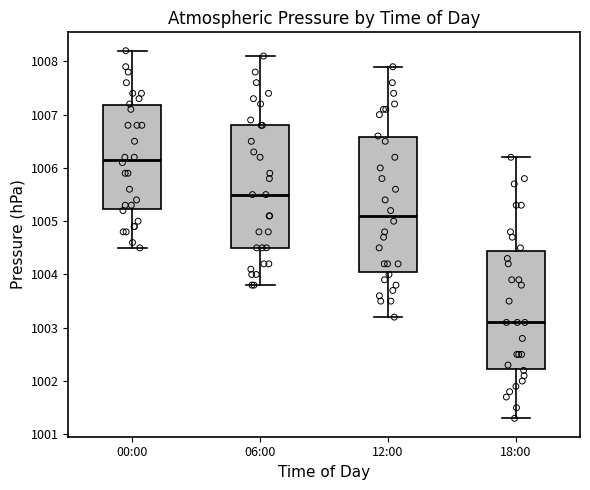

Reading left to right, transcribe this box plot: for each box, give where its median line is, the range the box spans, and where its two whiskers end, as read against the y-axis. The values are not printed on the chart, so give them approximately, as read against the axis.

00:00: median 1006.2, box 1005.2 to 1007.2, whiskers 1004.5 to 1008.2
06:00: median 1005.5, box 1004.5 to 1006.8, whiskers 1003.8 to 1008.1
12:00: median 1005.1, box 1004.1 to 1006.6, whiskers 1003.2 to 1007.9
18:00: median 1003.1, box 1002.2 to 1004.5, whiskers 1001.3 to 1006.2